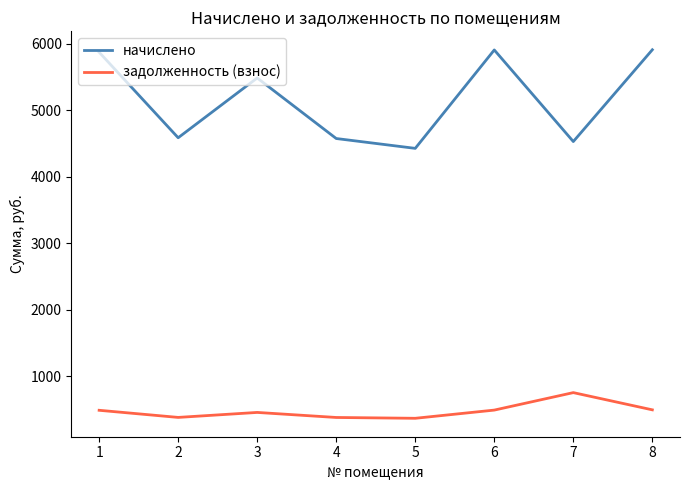

What is the total value across all series at 6?

6402.9